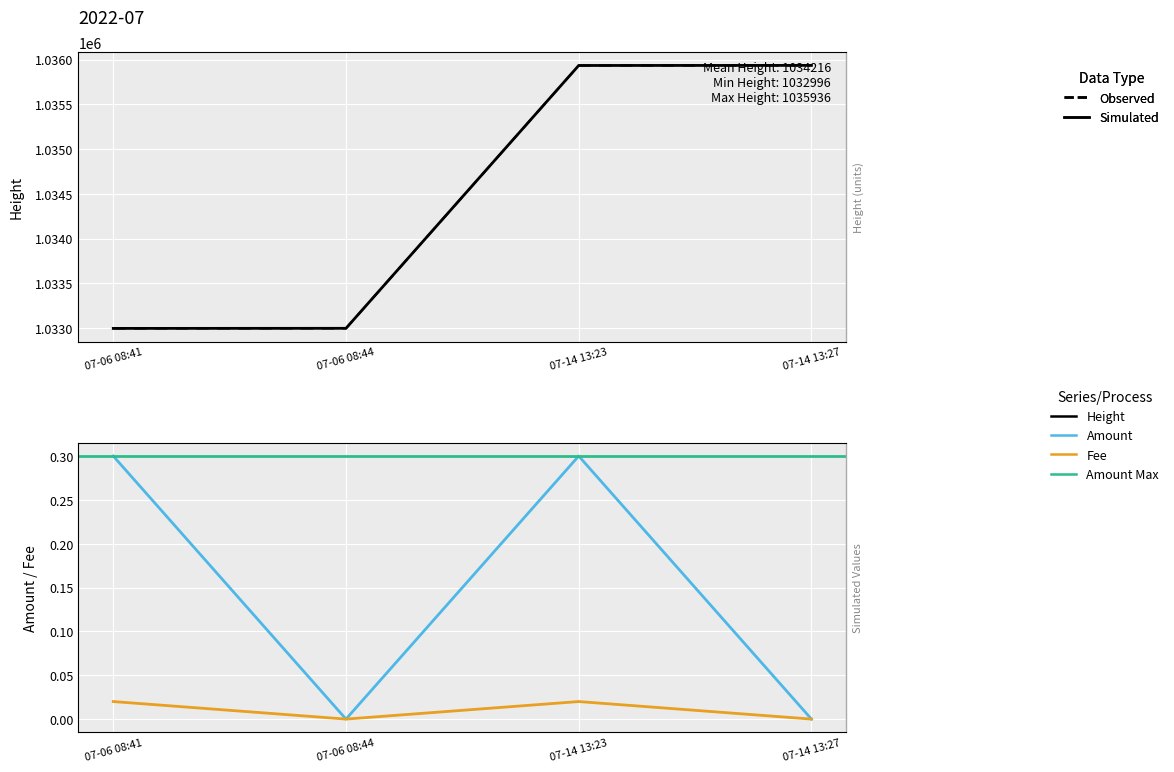

Is the value of Fee at 07-06 08:44 greater than the value of Height at 07-06 08:44?

No